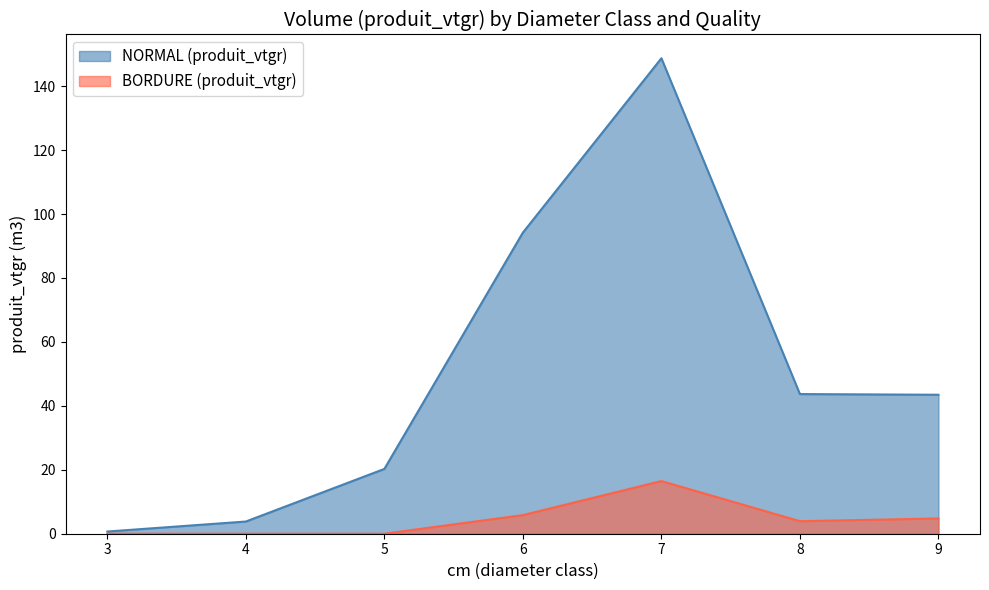

Is it true that BORDURE (produit_vtgr) equals -7.5 at 3?

False